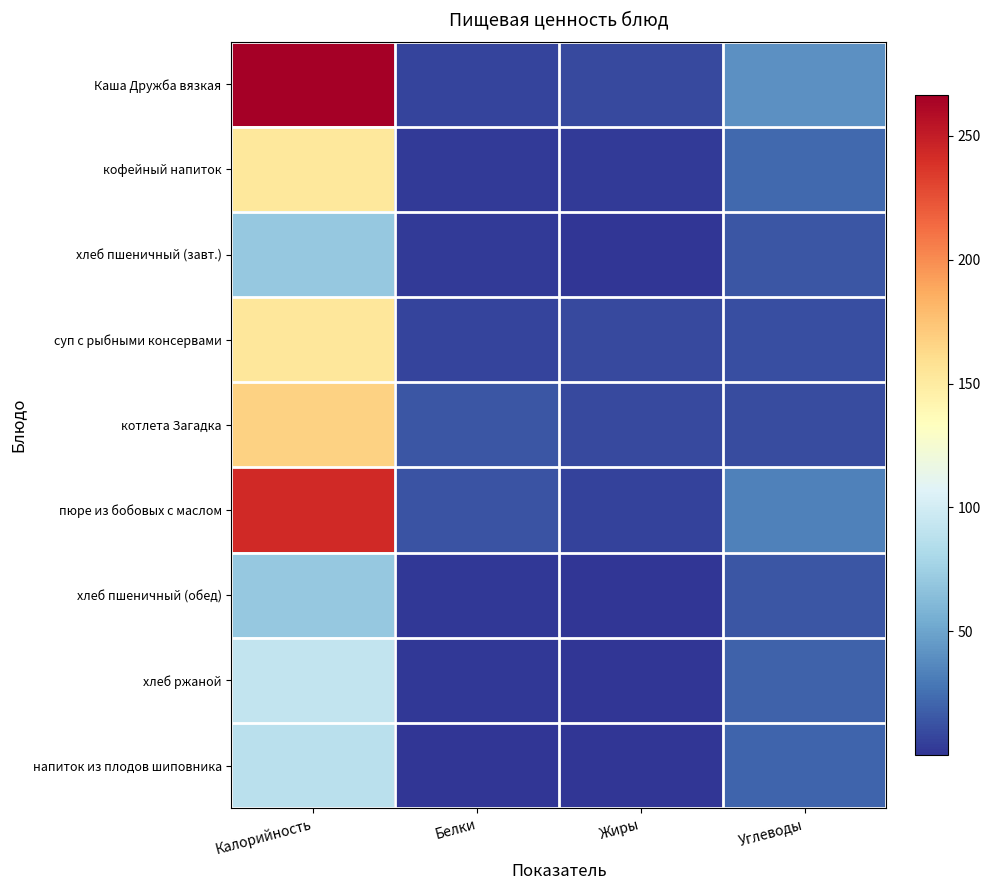

Rank the series by their maximum value, from lowest to highest.

хлеб пшеничный (завт.), хлеб пшеничный (обед), напиток из плодов шиповника, хлеб ржаной, кофейный напиток, суп с рыбными консервами, котлета Загадка, пюре из бобовых с маслом, Каша Дружба вязкая